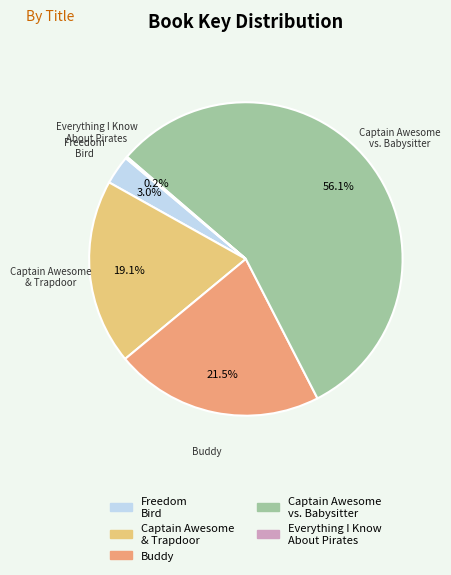

What percentage do Captain Awesome vs. Babysitter and Captain Awesome & Trapdoor together represent?

75.3%